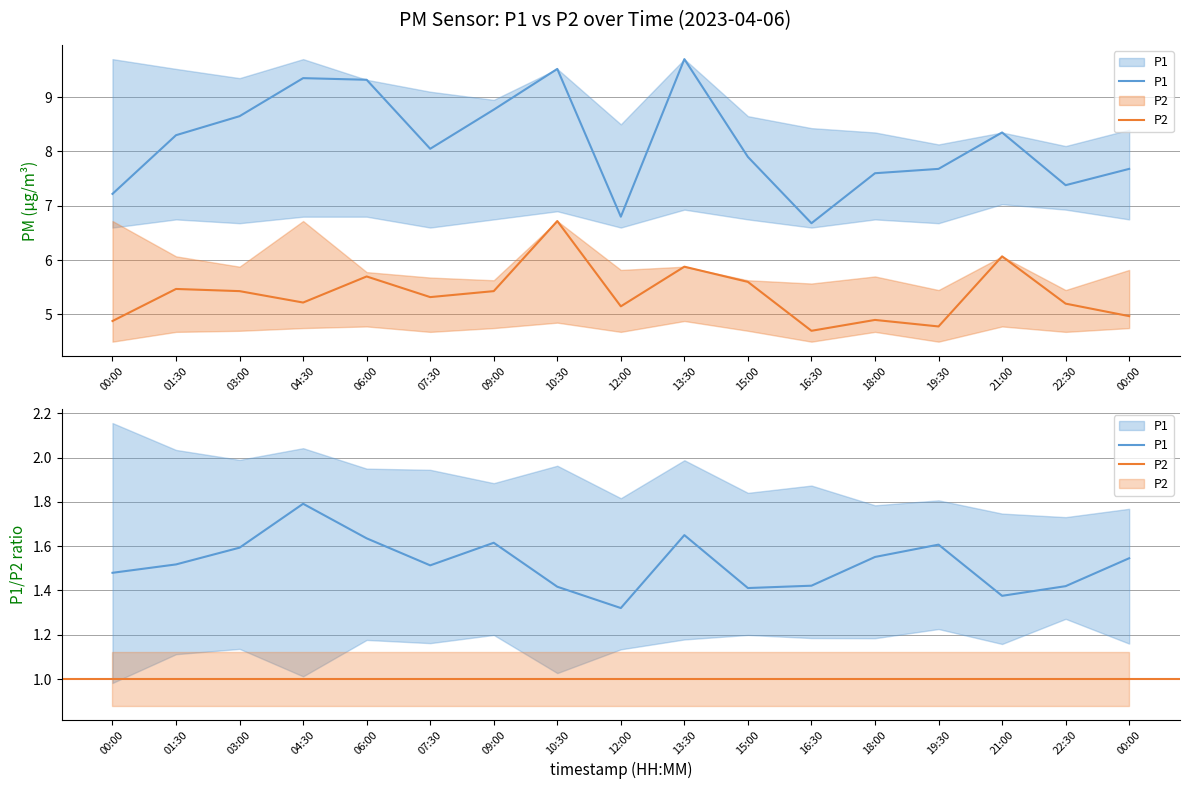

At which category does P2 reach its first local valley?

04:30